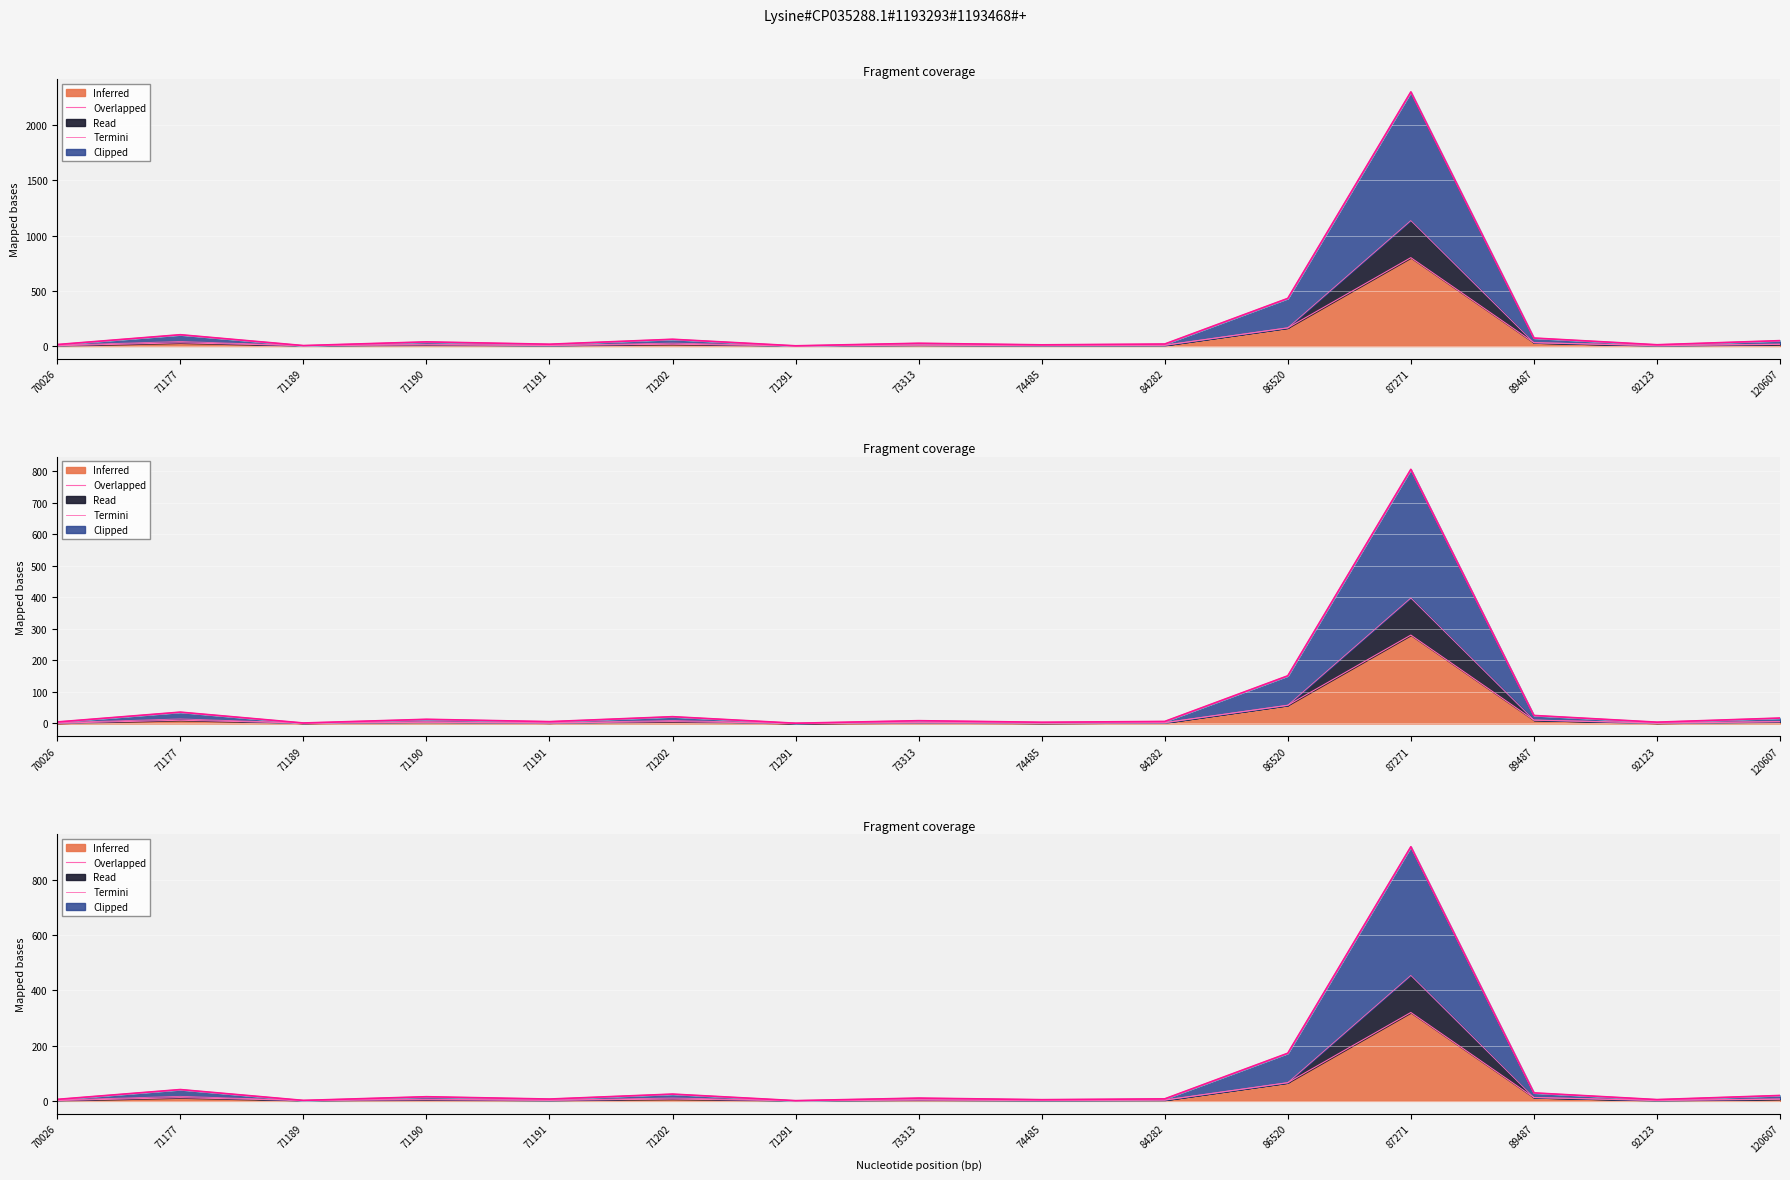

List the labels in order of value, largest first.

87271, 86520, 71177, 89487, 71202, 120607, 71190, 73313, 84282, 71191, 70026, 92123, 74485, 71189, 71291